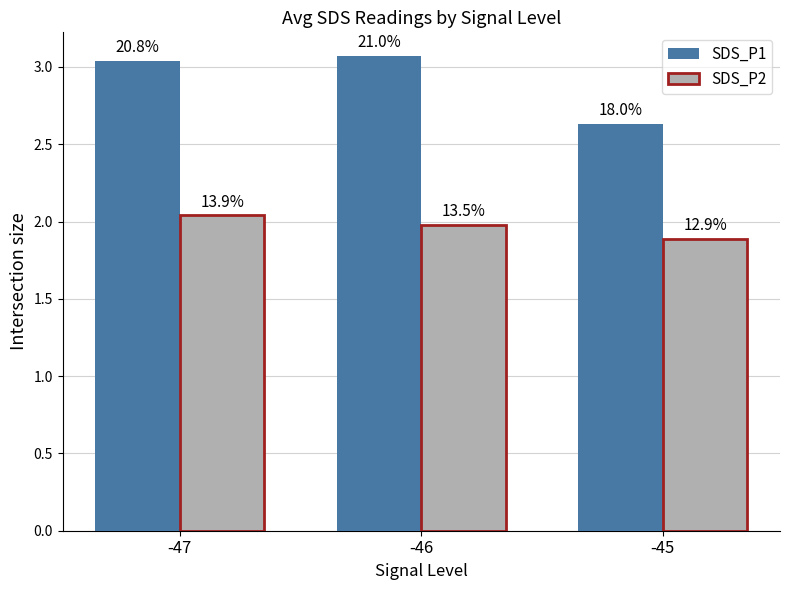

What are all the series names shown in the legend?

SDS_P1, SDS_P2